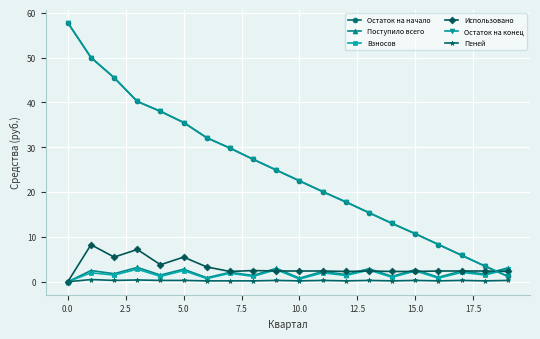

What is the difference between the maximum and second lowest values in the Использовано series?

6.0